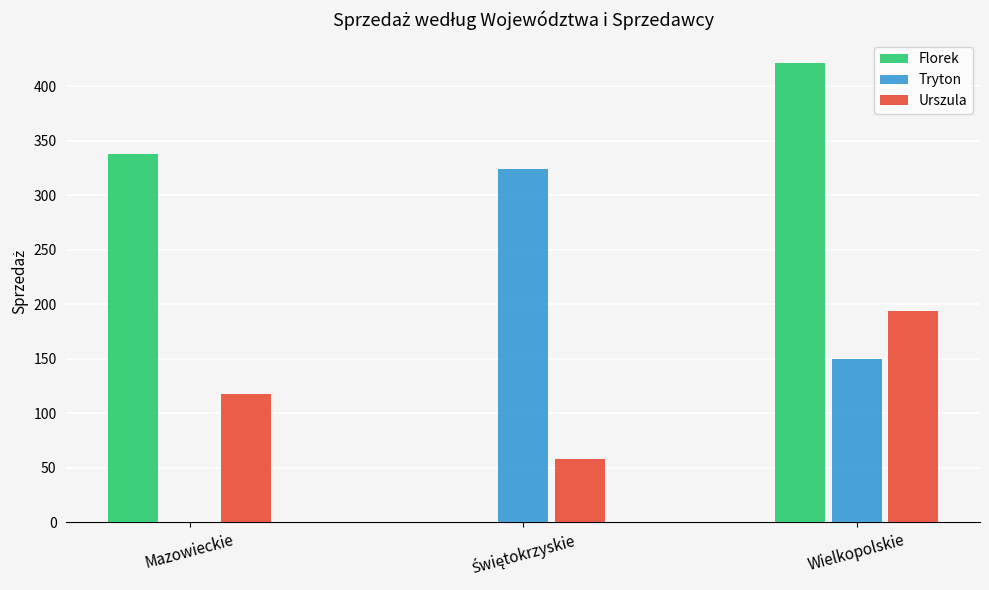

At which category is the sum across all series the highest?

Wielkopolskie